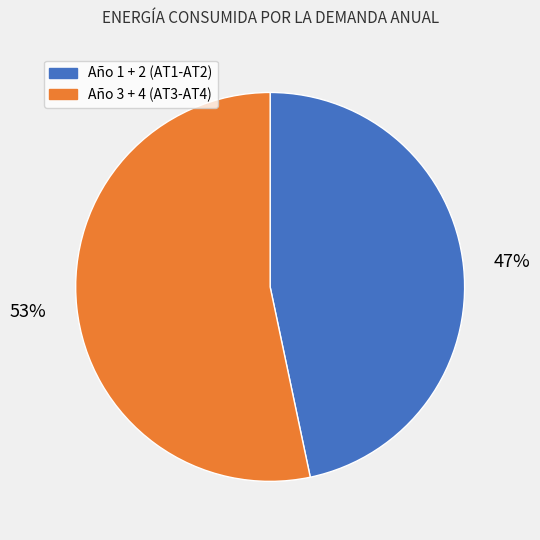

Between Año 1 + 2 (AT1-AT2) and Año 3 + 4 (AT3-AT4), which is larger?

Año 3 + 4 (AT3-AT4)